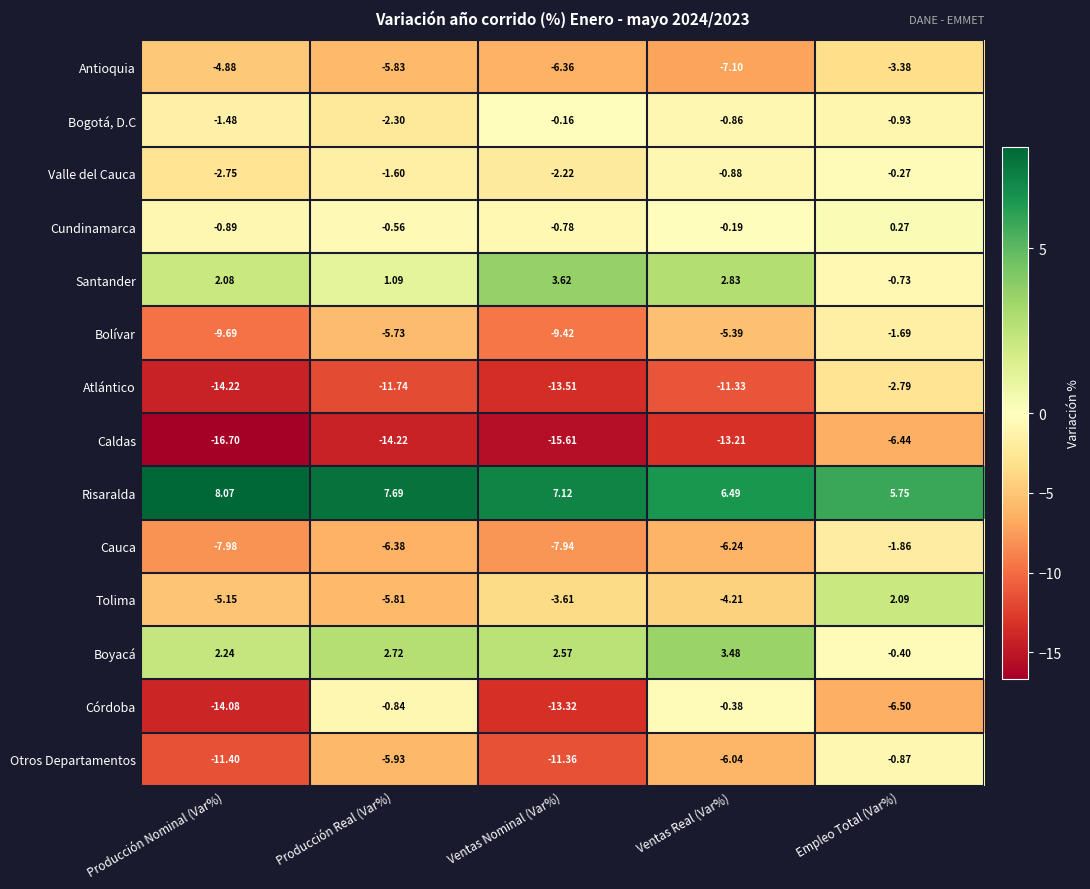

Which series has the largest total across all categories?

Risaralda